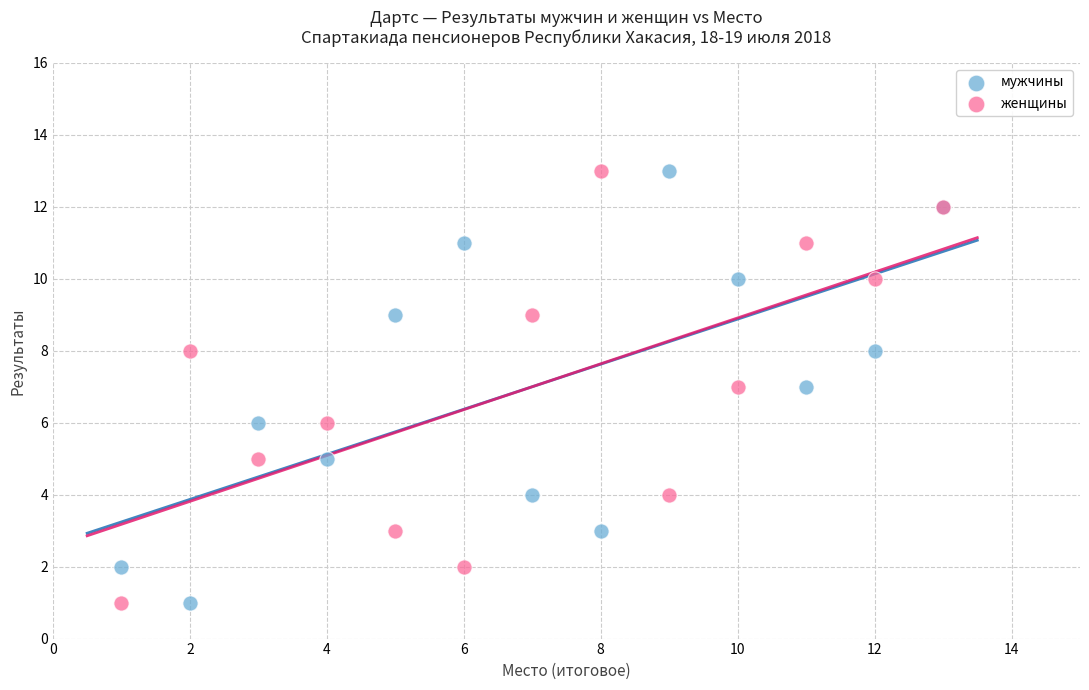

What is the X range (max minus min) for the scatter plot?

12